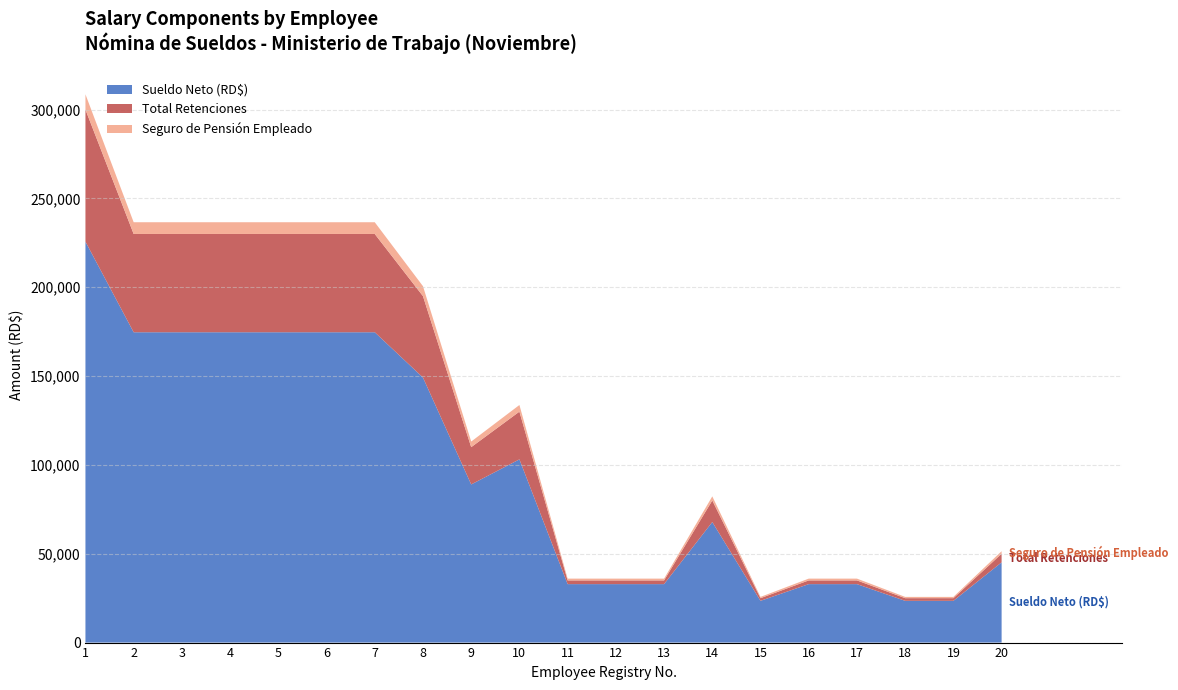

What is the lowest value of the Sueldo Neto (RD$) series?

23497.5